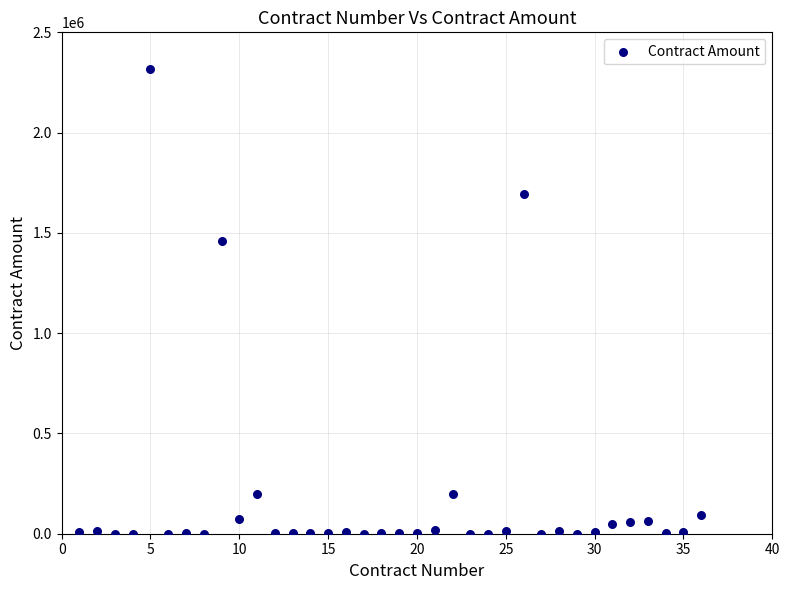

What is the range of Y values (max minus min)?

2318922.0